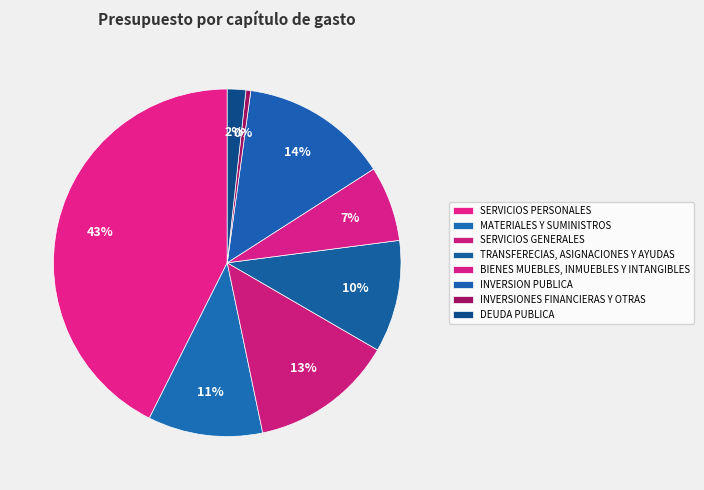

Does INVERSION PUBLICA represent more than half of the total?

No